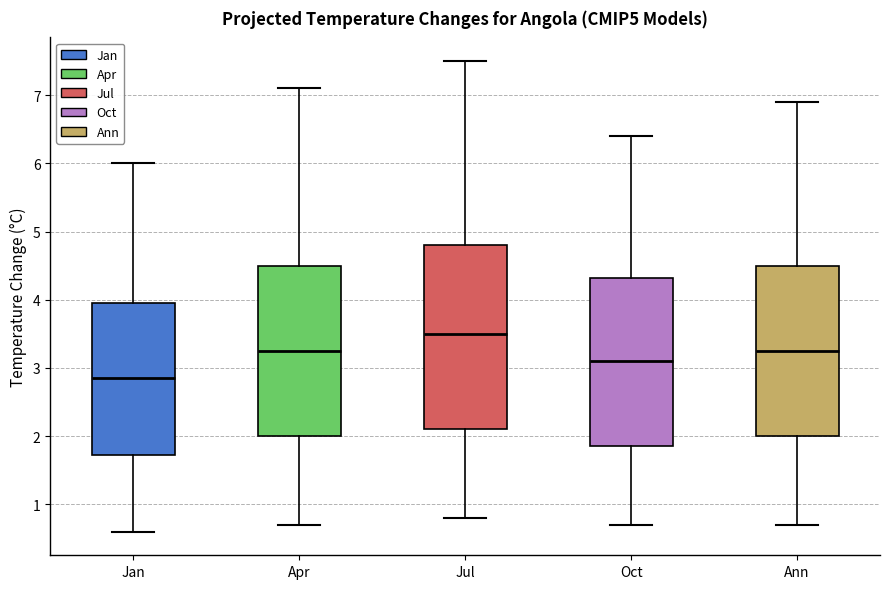

Which box is the tallest, from its lower edge to its upper edge?

Jul